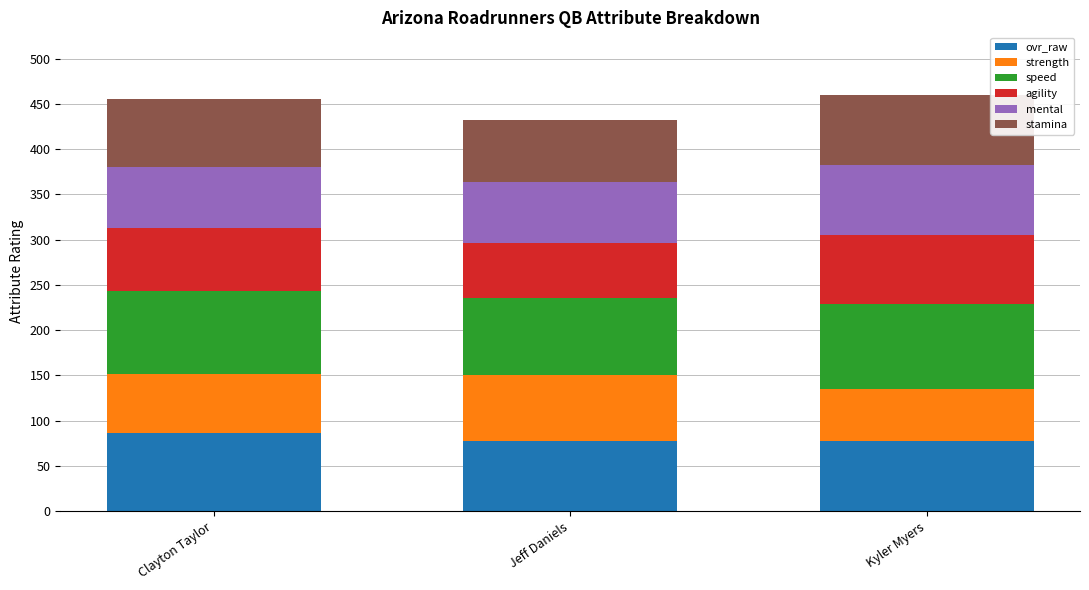

What value does the ovr_raw series have at Jeff Daniels?

78